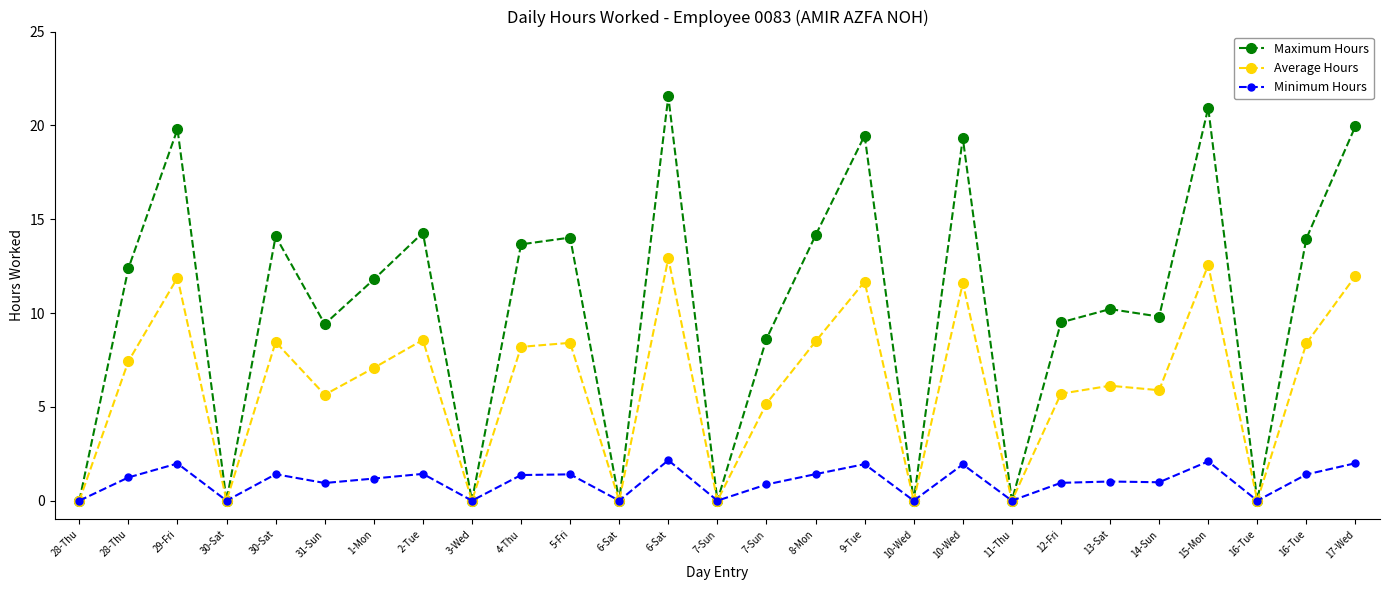

At which label does Minimum Hours first exceed 1?

28-Thu